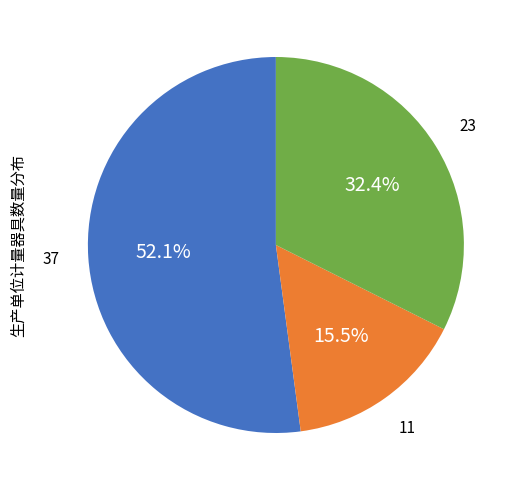

Does any single category account for the majority?

Yes